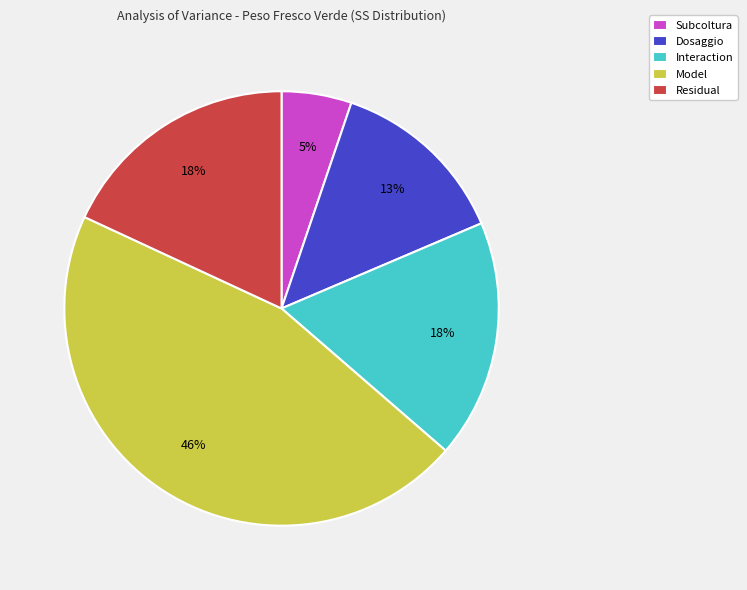

To the nearest percent, what percentage of the pie is Dosaggio?

13%